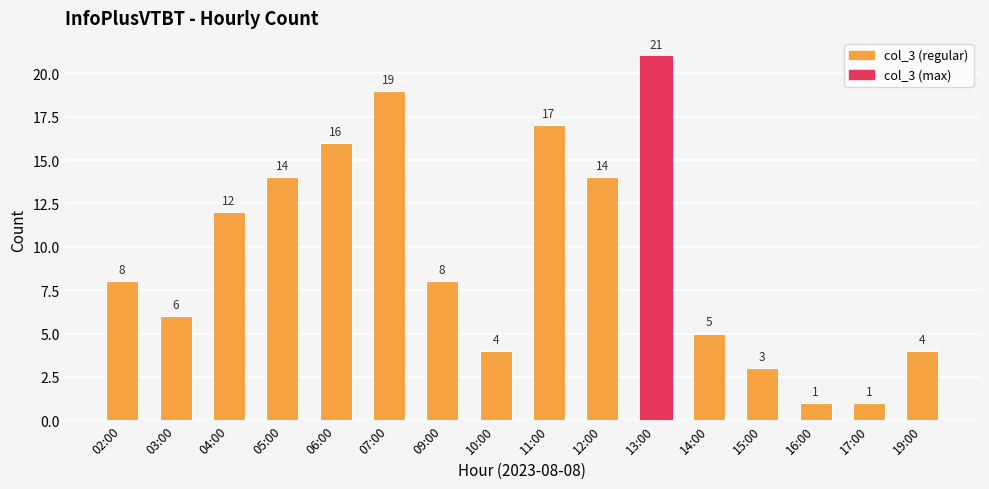

What is the maximum value shown in the chart?

21